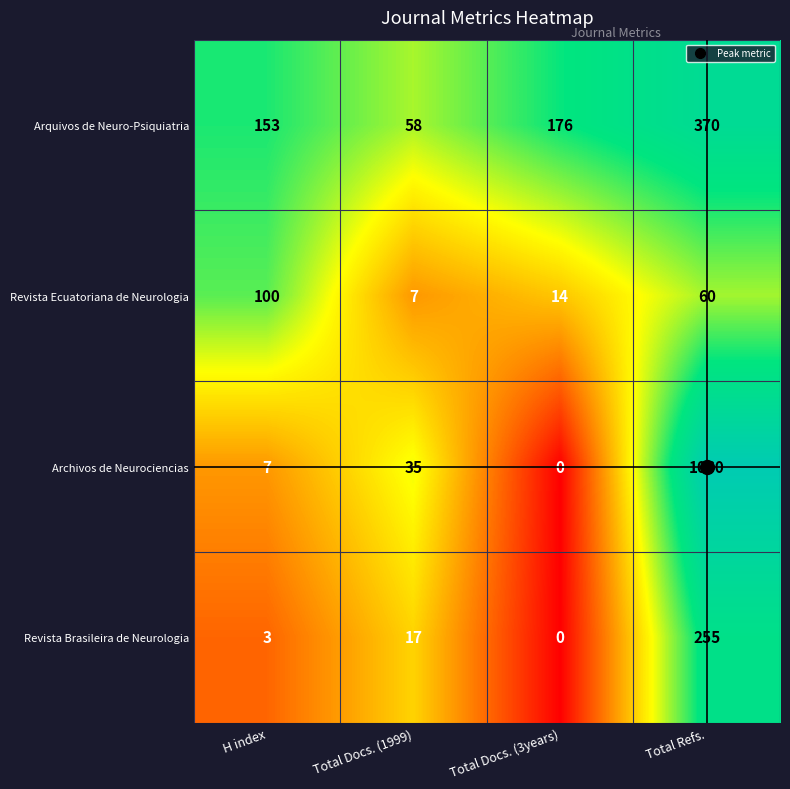

Which category has the lowest value across all series?

Total Docs. (3years)